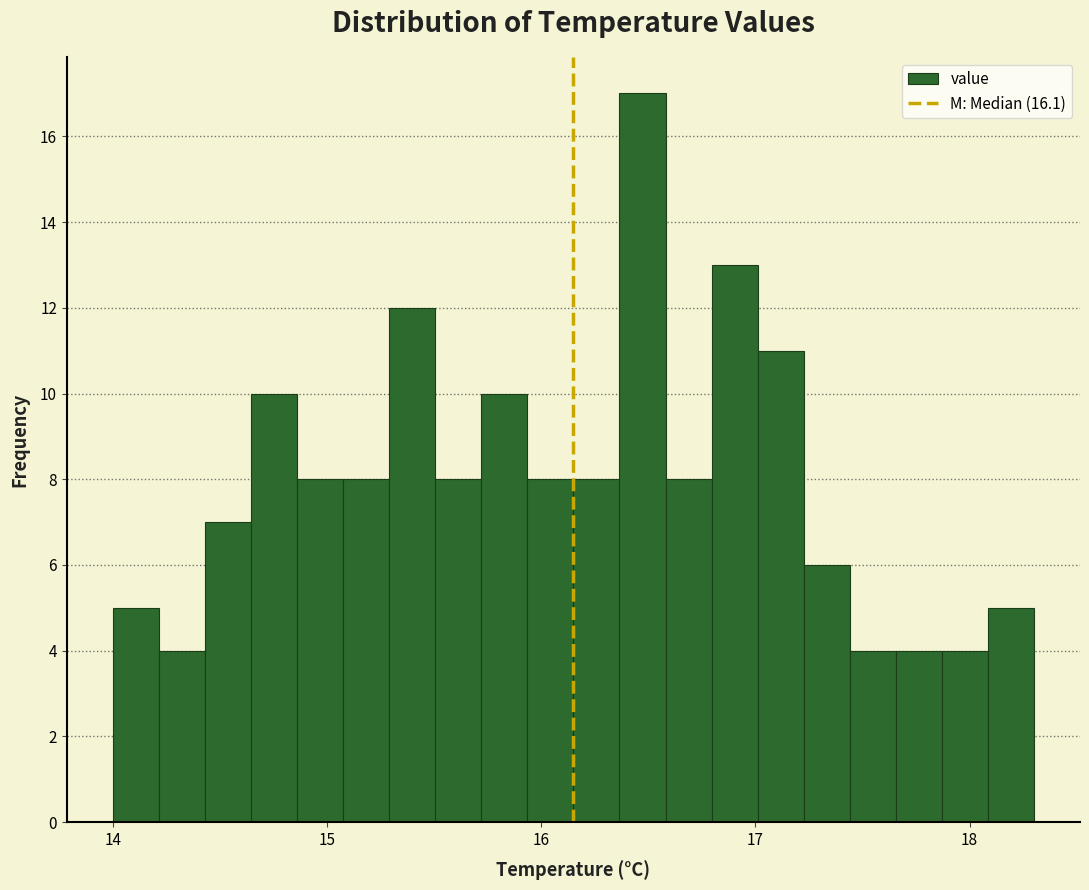

Around what value on the x-axis is the tallest bar? Give the approximate position of its centre, as read against the axis.

16.5